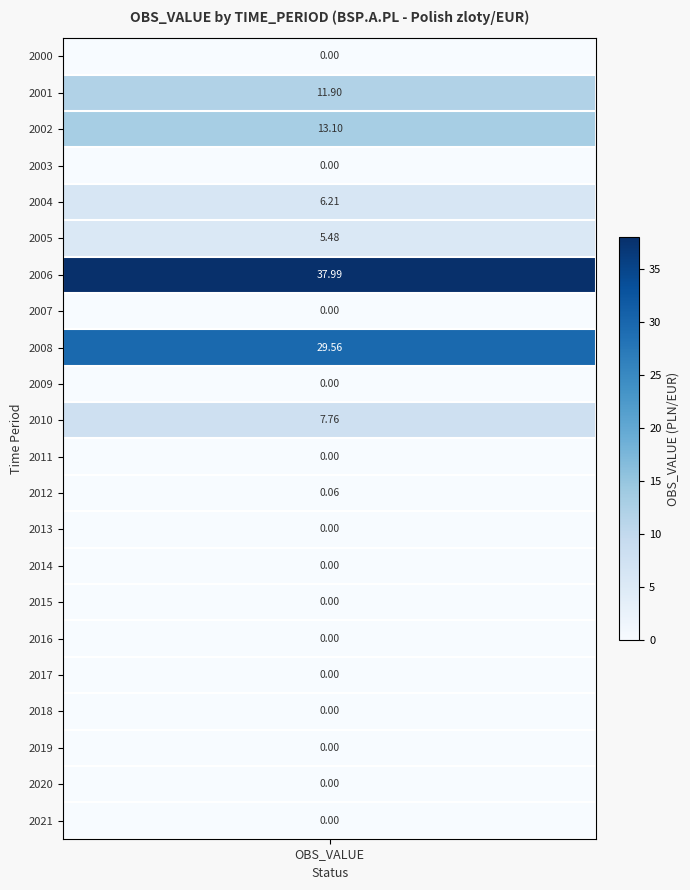

Reading left to right, extract all data points from this chart.

2000=0.0	2001=11.9	2002=13.1	2003=0.0	2004=6.2	2005=5.5	2006=38.0	2007=0.0	2008=29.6	2009=0.0	2010=7.8	2011=0.0	2012=0.1	2013=0.0	2014=0.0	2015=0.0	2016=0.0	2017=0.0	2018=0.0	2019=0.0	2020=0.0	2021=0.0